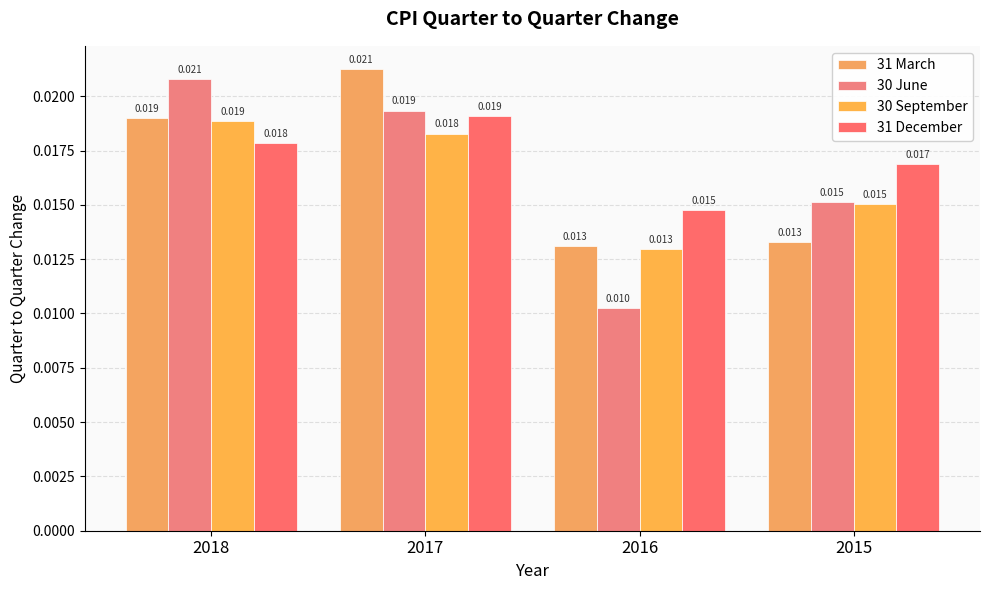

Rank the categories by 30 September value from highest to lowest.

2018, 2017, 2015, 2016